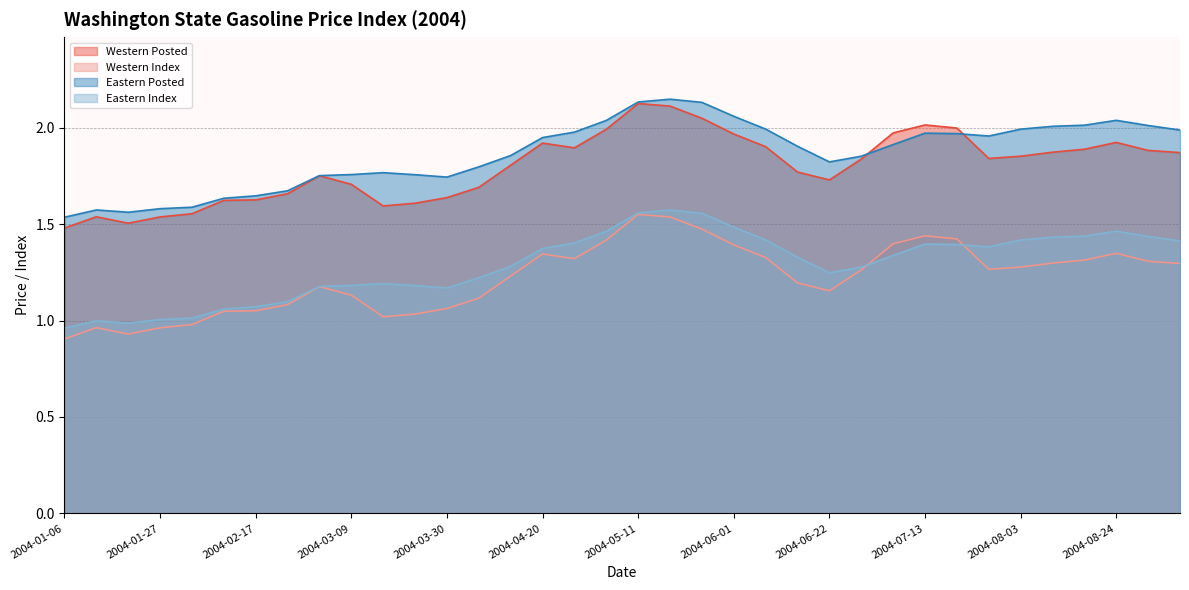

How many data points in Eastern Index are above 1?

33